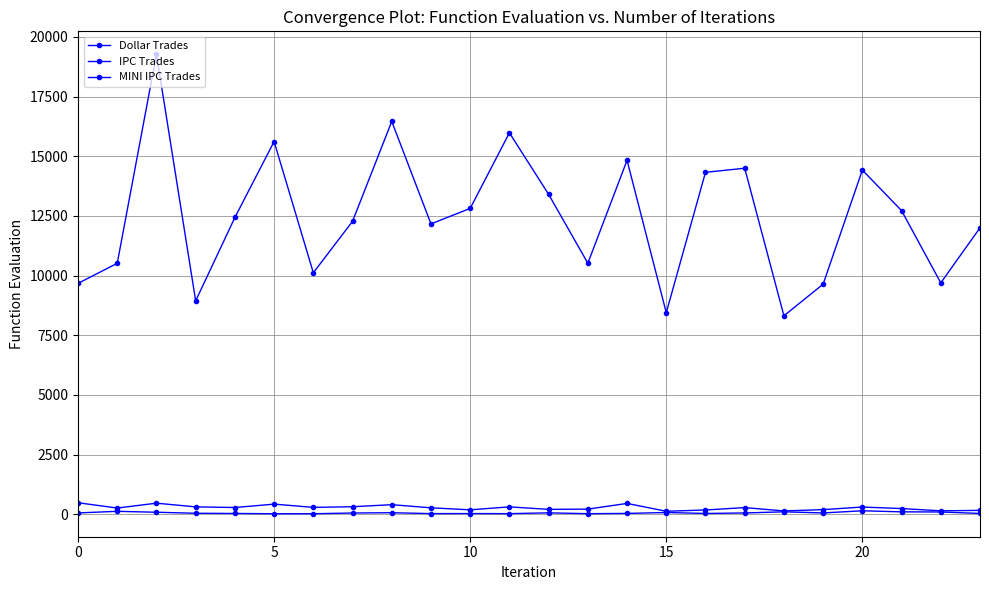

What is the label of the 9th point from the left?

8